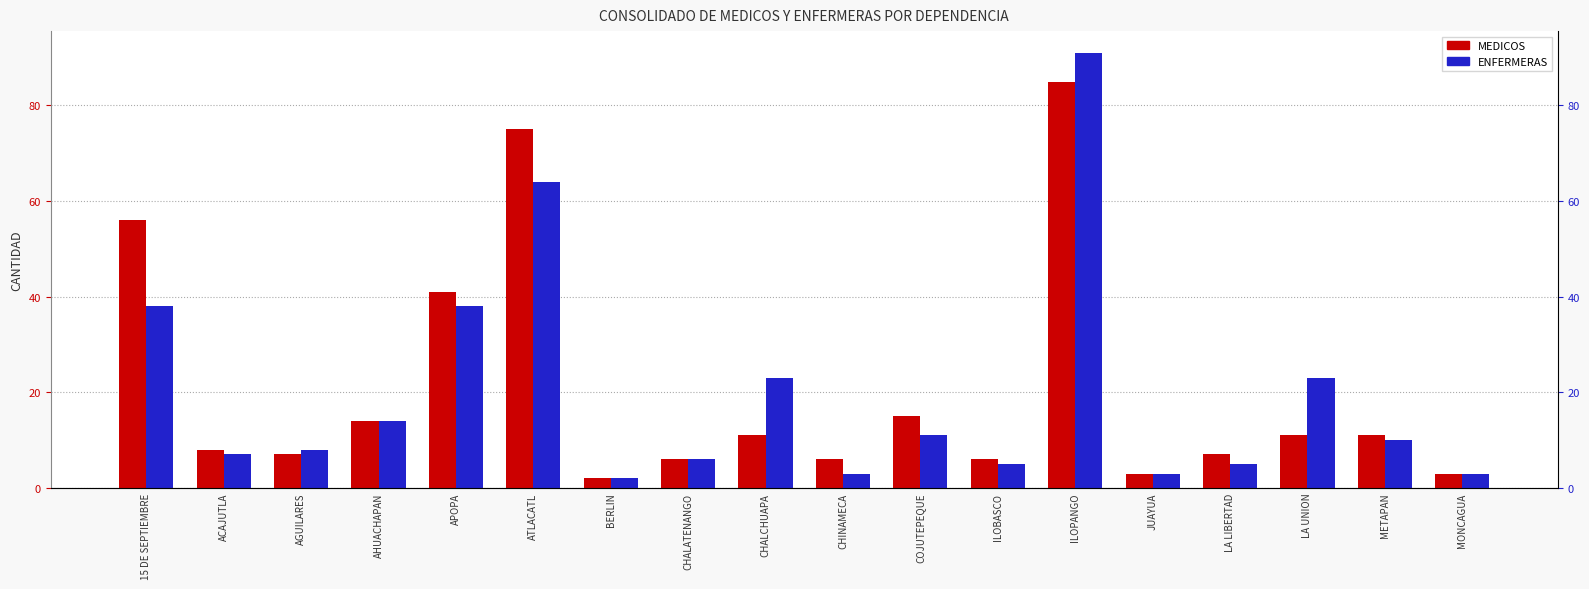

What are all the series names shown in the legend?

MEDICOS, ENFERMERAS